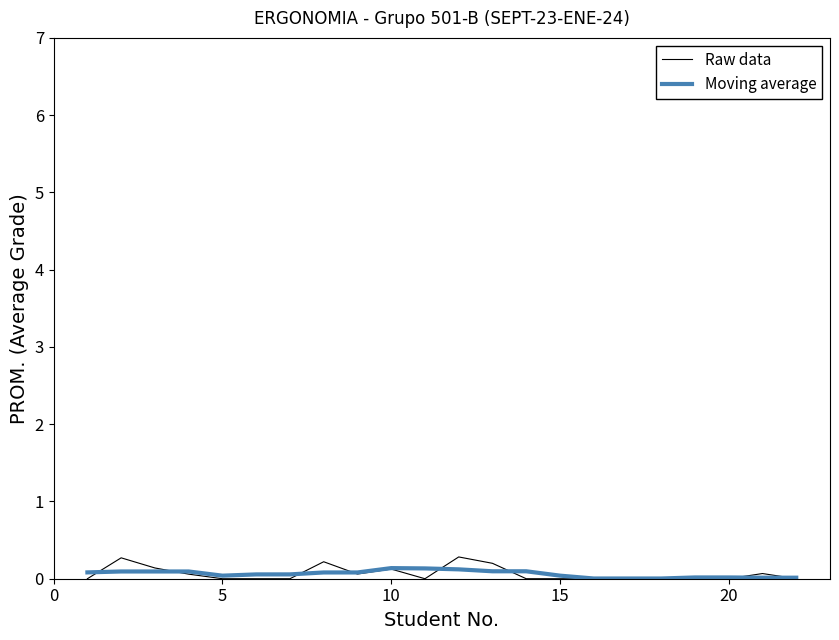

True or false: Moving average and Raw data cross at least once.

True